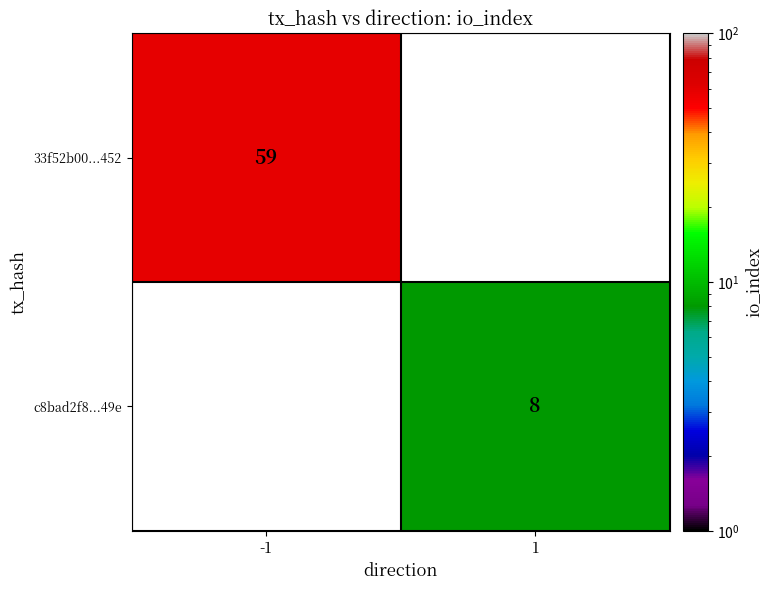

How many series are shown in this chart?

2